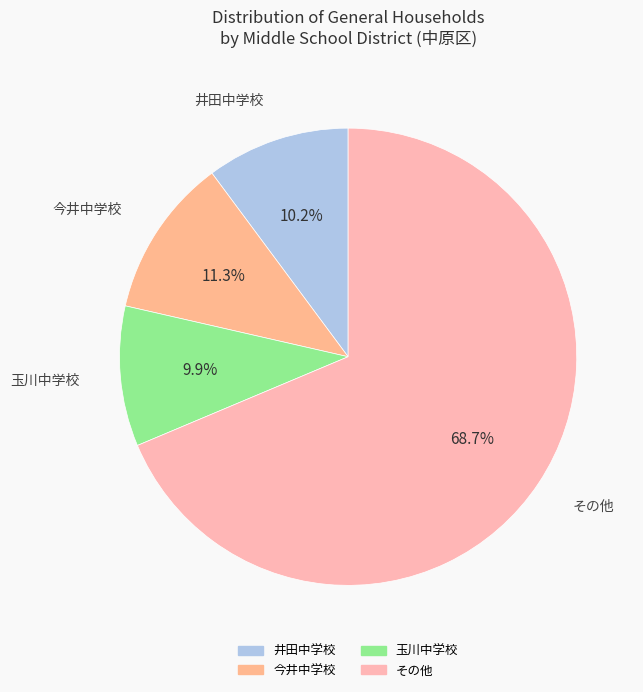

How many segments does this pie chart have?

4